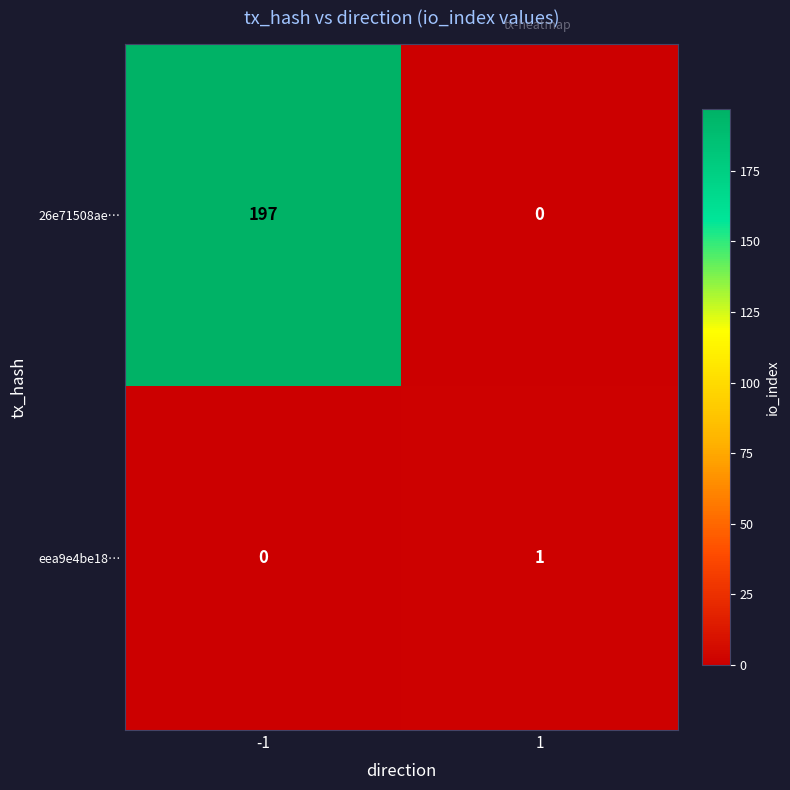

At 1, list the series in order from largest to smallest.

eea9e4be18…, 26e71508ae…